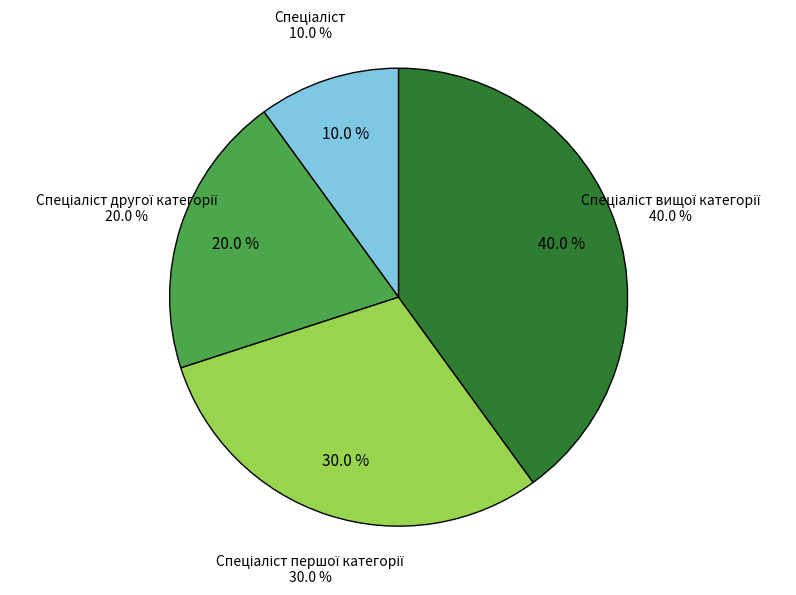

How many slices are in this pie chart?

4